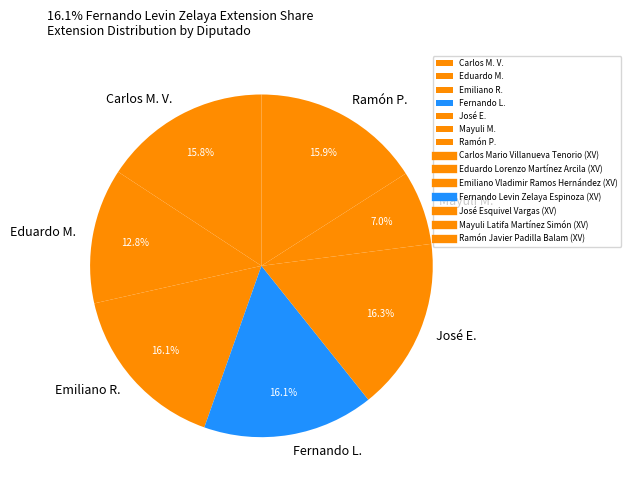

What is the ratio of the value at Emiliano R. to the value at Eduardo M.?

1.3